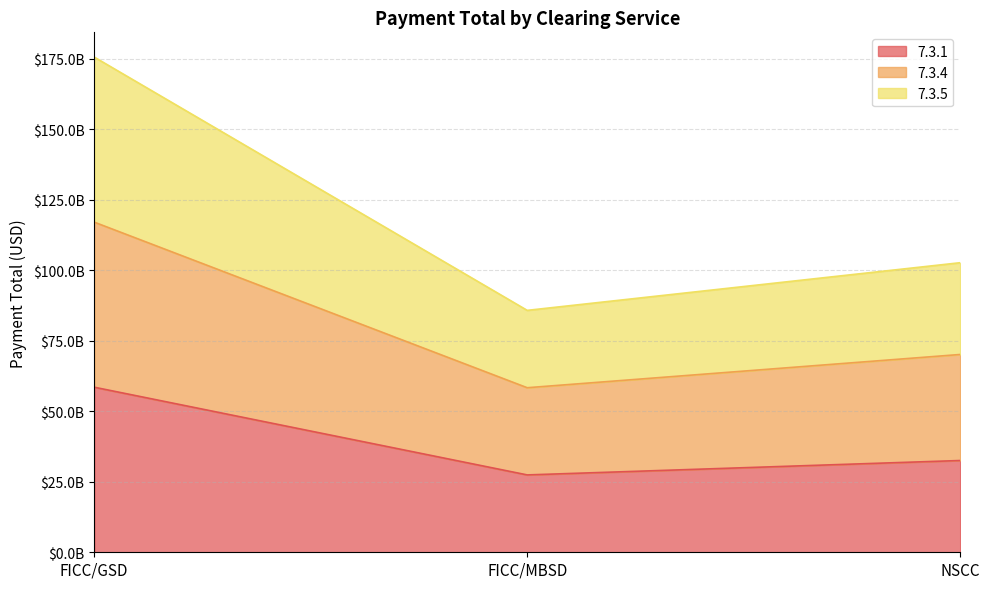

What are all the series names shown in the legend?

7.3.1, 7.3.4, 7.3.5